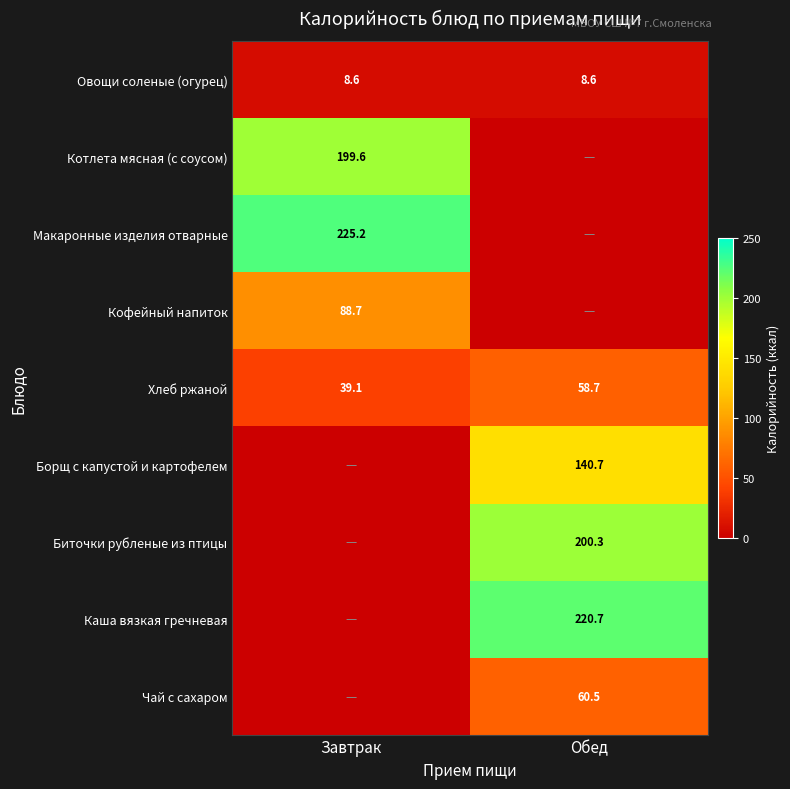

True or false: Биточки рубленые из птицы has a value of 284.9 at Обед.

False